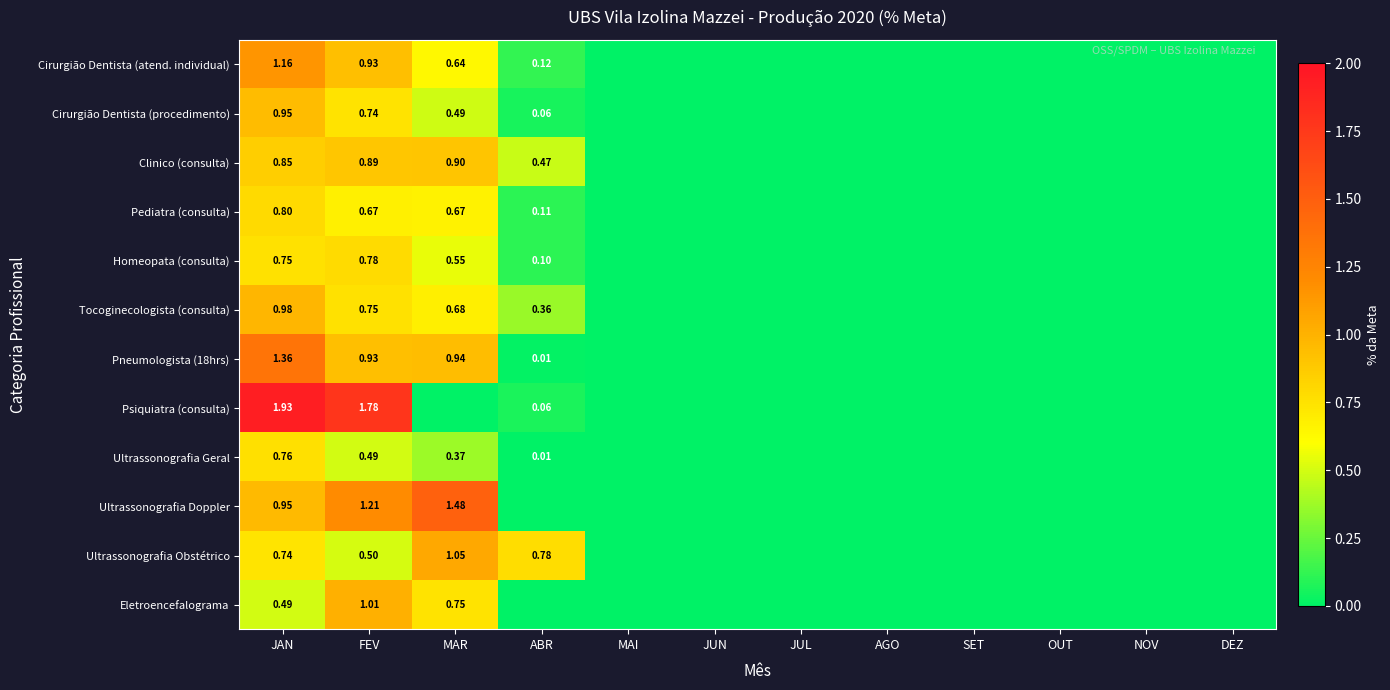

Between JUN and NOV, which series saw the biggest shift?

Cirurgião Dentista (atend. individual)